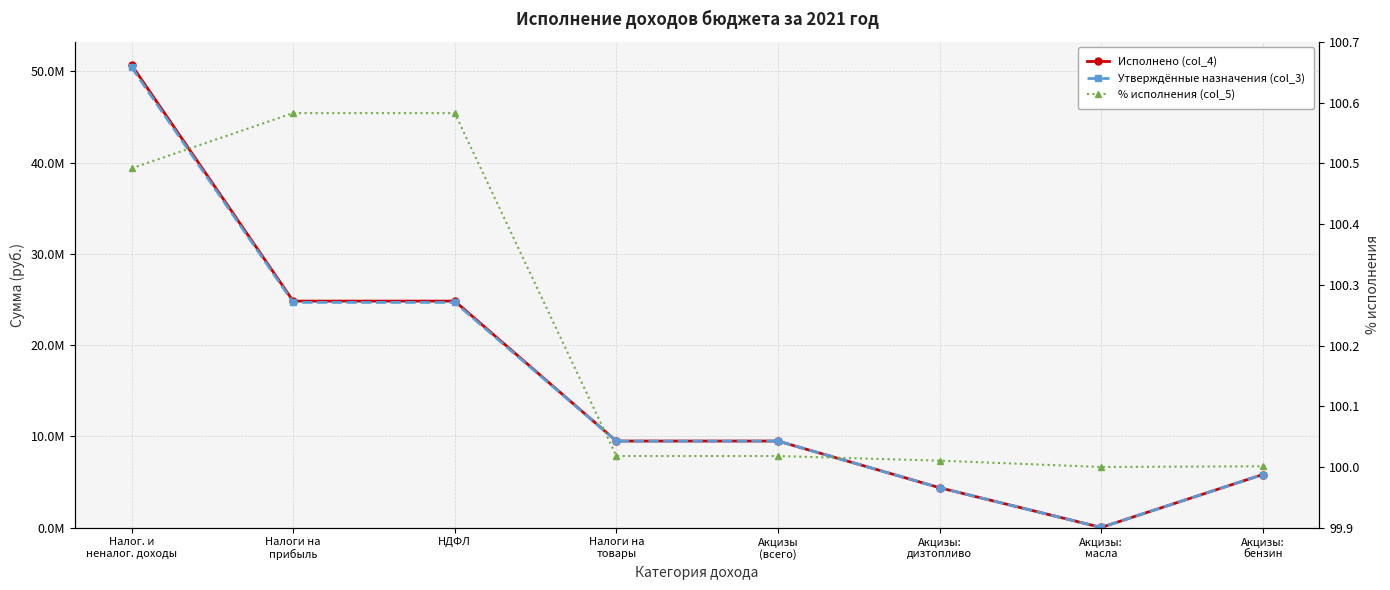

True or false: Утверждённые назначения (col_3) and % исполнения (col_5) cross at least once.

False